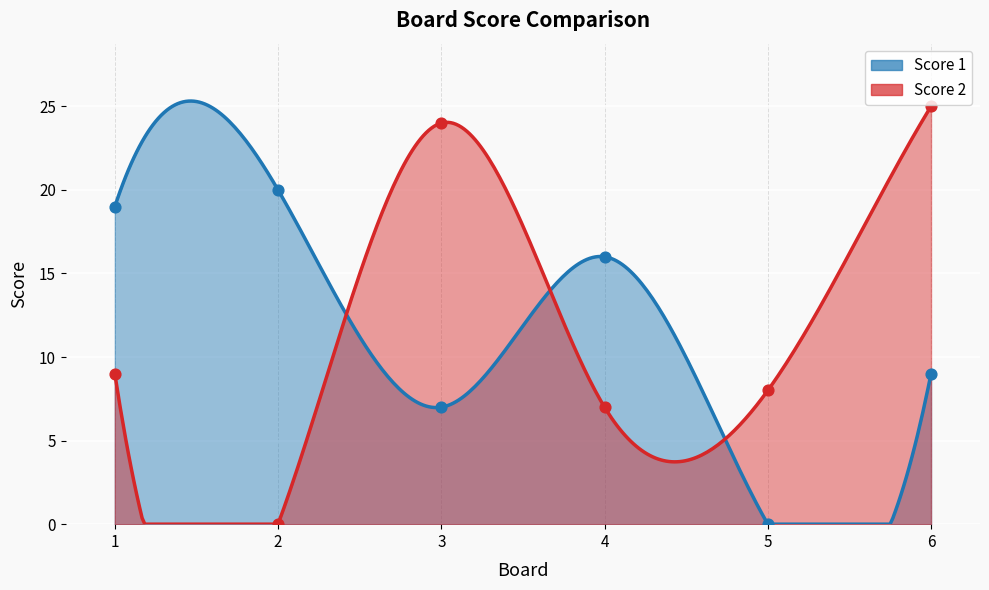

Which series contains the highest Y value?

Score 2